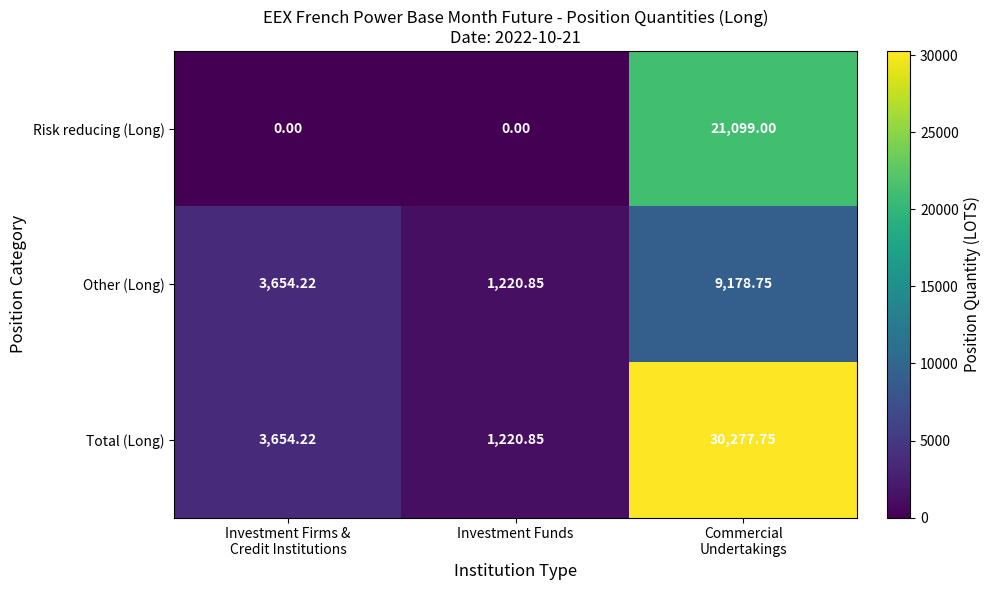

List the series in order of their peak value, lowest first.

Other (Long), Risk reducing (Long), Total (Long)